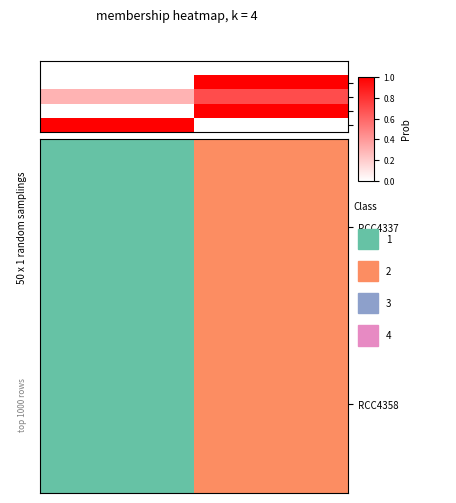

Which series has the largest range (max minus min)?

RCC4337